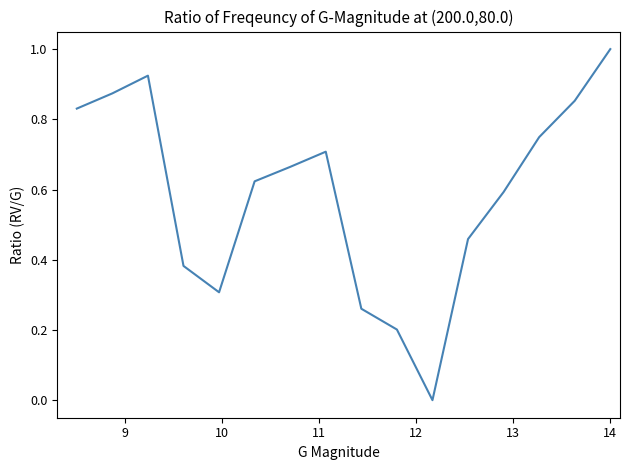

What is the difference between the maximum and minimum values?

1.0